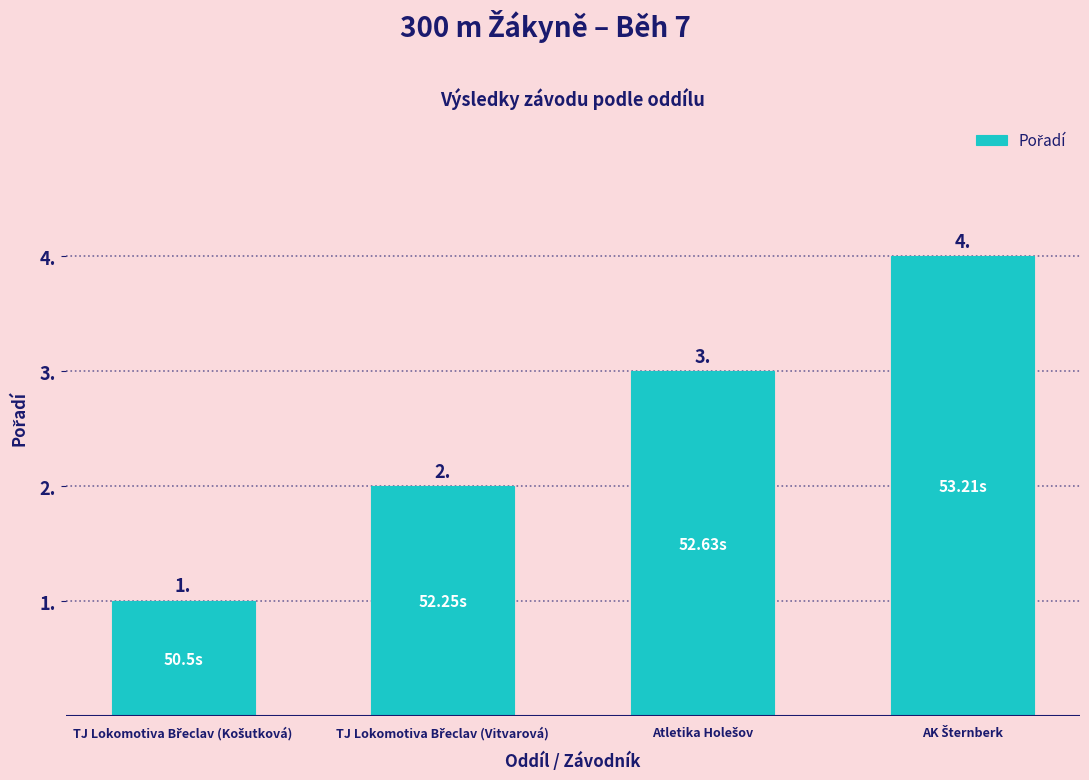

What is the sum of all values?

10